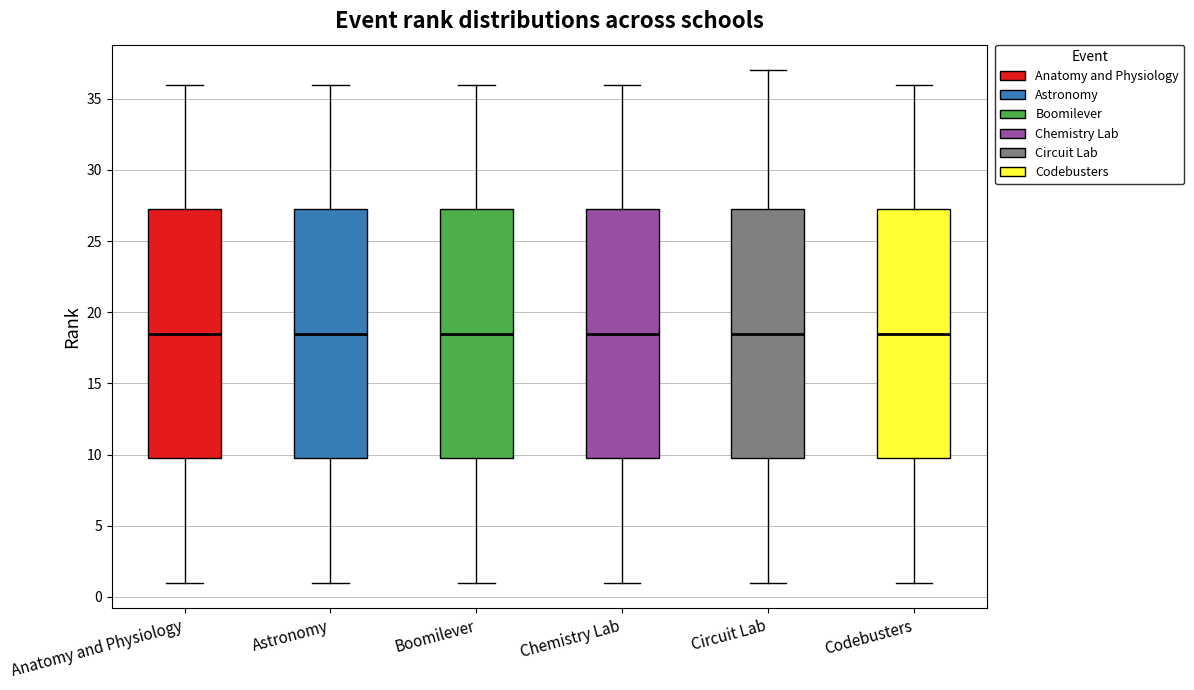

Reading left to right, transcribe this box plot: for each box, give where its median line is, the range the box spans, and where its two whiskers end, as read against the y-axis. The values are not printed on the chart, so give them approximately, as read against the axis.

Anatomy and Physiology: median 18.5, box 10.0 to 27.5, whiskers 1.0 to 36.0
Astronomy: median 18.5, box 10.0 to 27.5, whiskers 1.0 to 36.0
Boomilever: median 18.5, box 10.0 to 27.5, whiskers 1.0 to 36.0
Chemistry Lab: median 18.5, box 10.0 to 27.5, whiskers 1.0 to 36.0
Circuit Lab: median 18.5, box 10.0 to 27.5, whiskers 1.0 to 37.0
Codebusters: median 18.5, box 10.0 to 27.5, whiskers 1.0 to 36.0